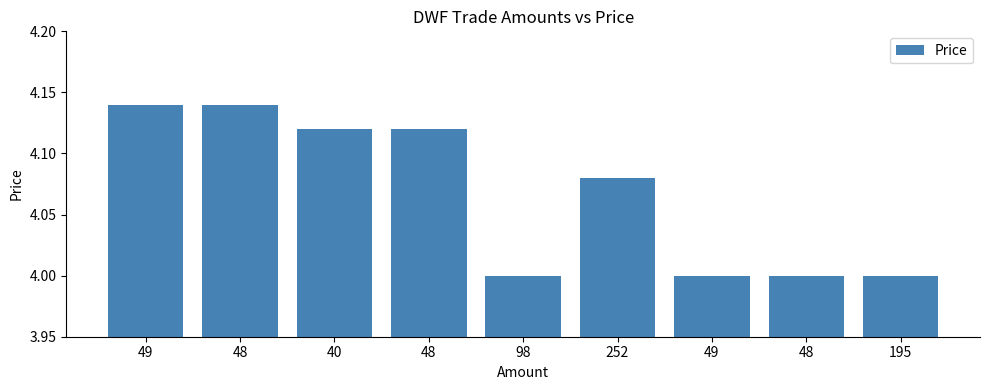

What is the difference between the second highest and minimum values?

0.1